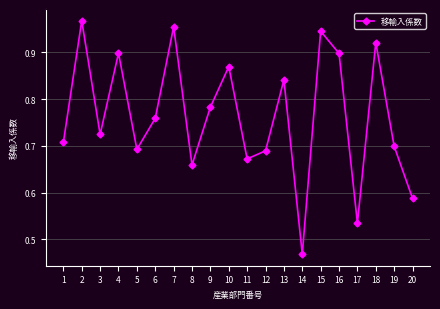

The value at 8 is 0.7. True or false?

True